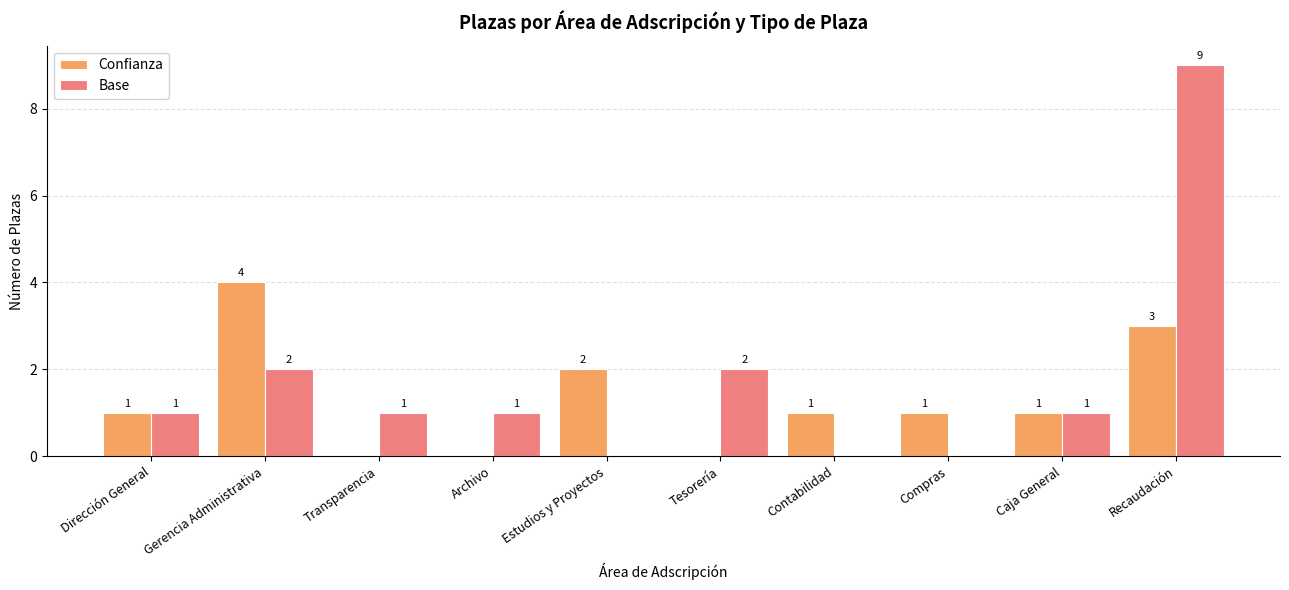

What are all the series names shown in the legend?

Confianza, Base